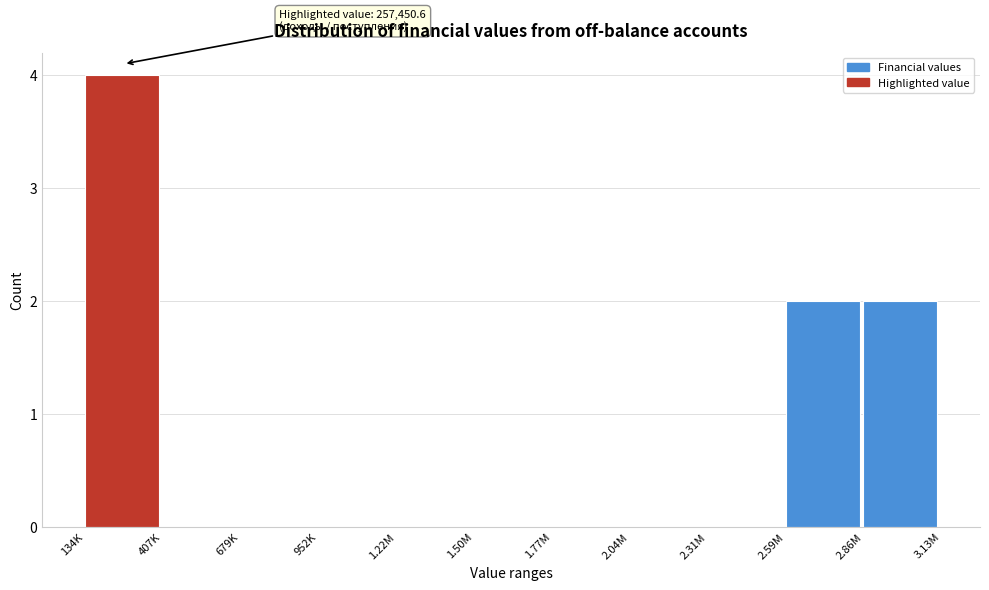

Reading right to left, extract all data points from this chart.

2.86M=2	2.59M=2	2.31M=0	2.04M=0	1.77M=0	1.50M=0	1.22M=0	952K=0	679K=0	407K=0	134K=4